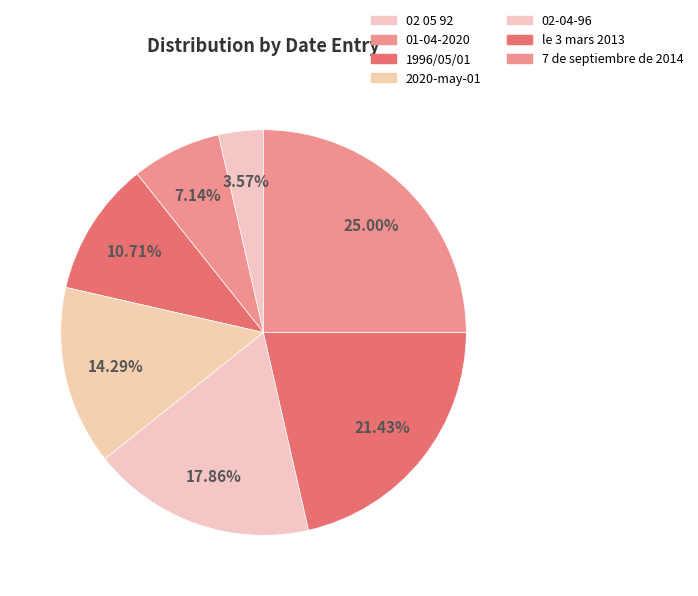

What percentage do 2020-may-01 and 02-04-96 together represent?

32.1%